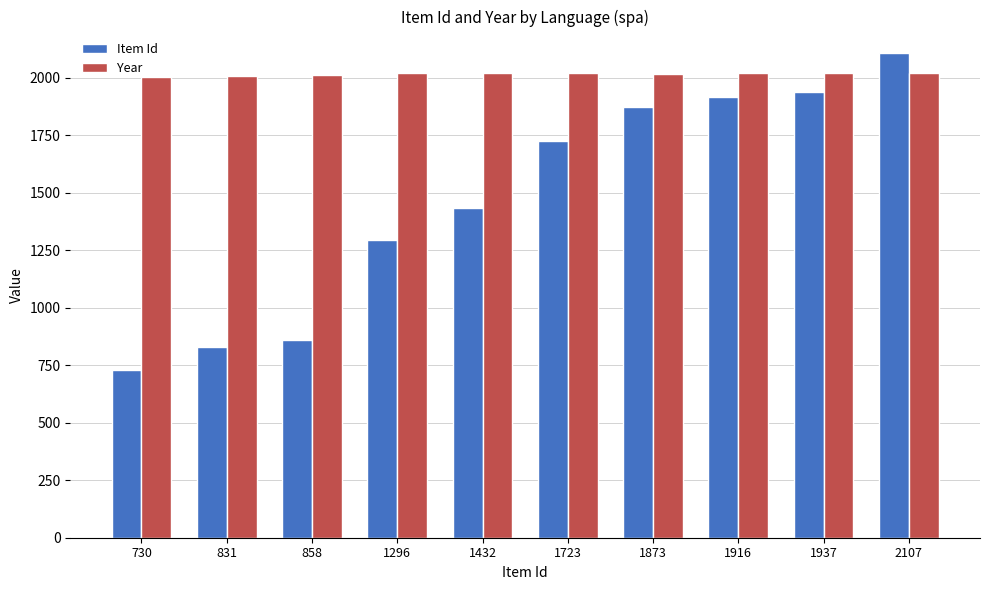

Where is Item Id nearest to the value 1418?

1432